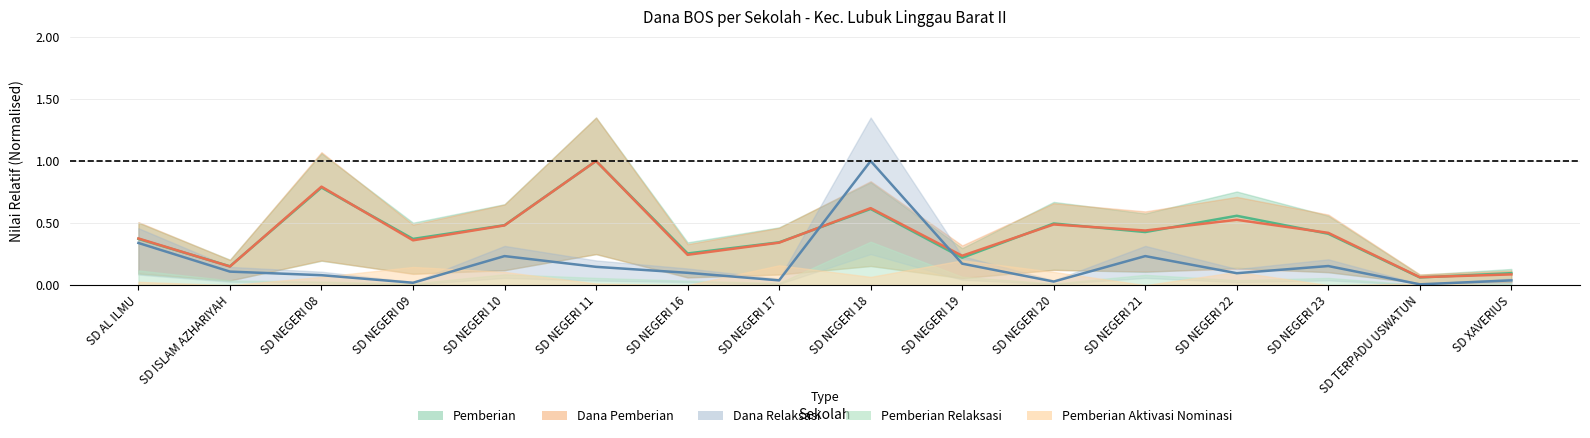

What is the label of the 1st point from the right?

SD XAVERIUS